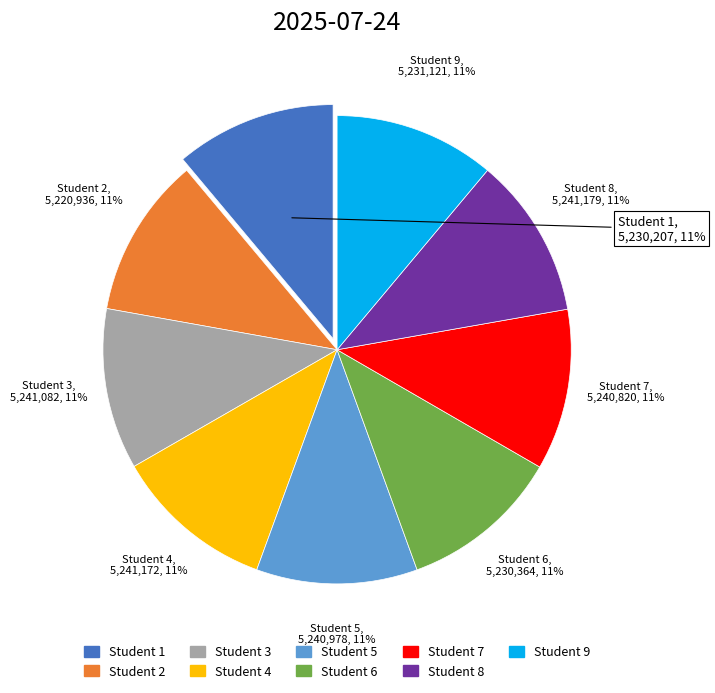

Is there any slice that represents more than half of the pie?

No